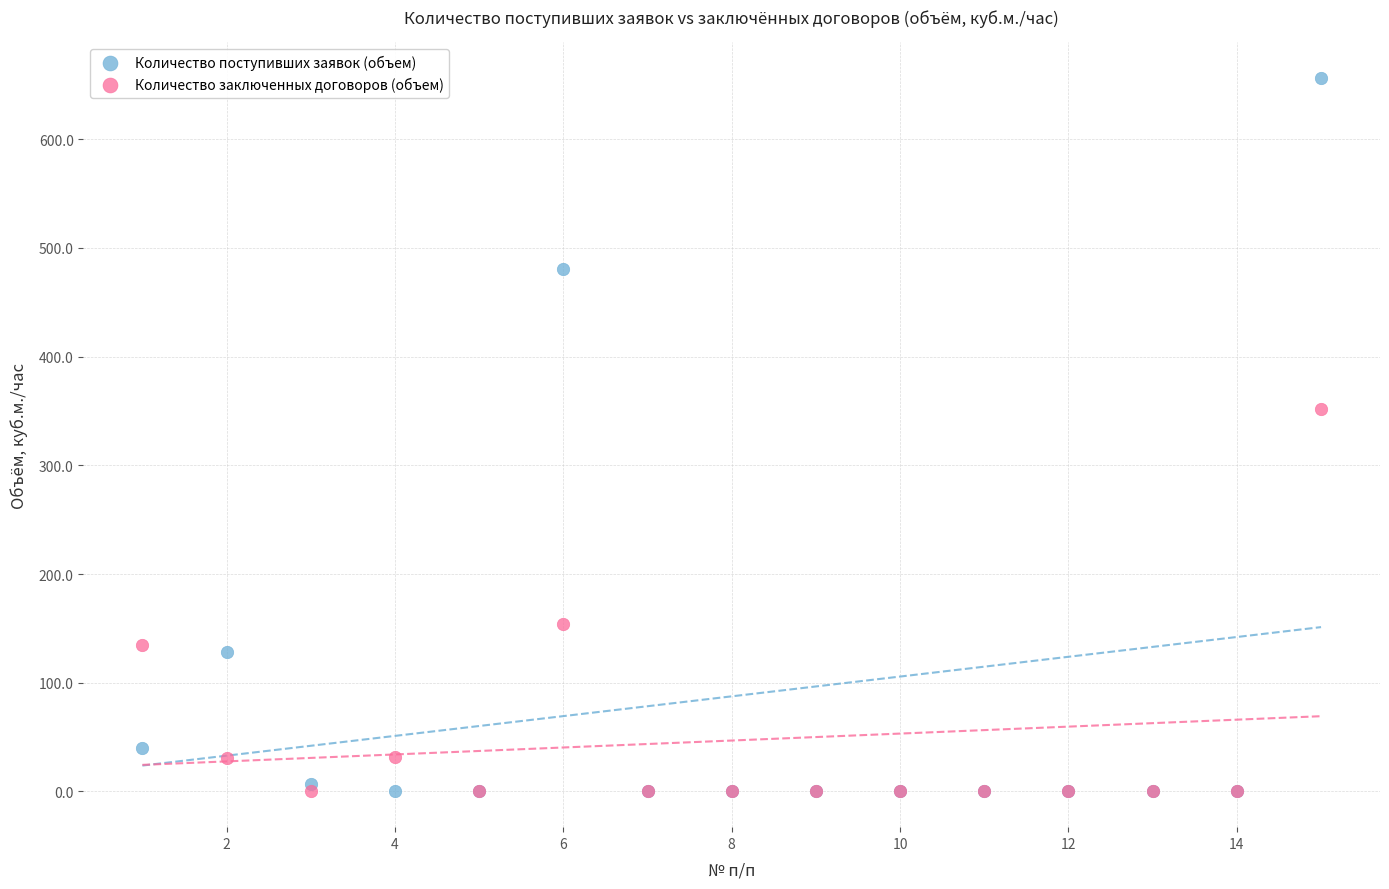

In the Количество поступивших заявок (объем) series, what Y value is closest to 328?

480.9